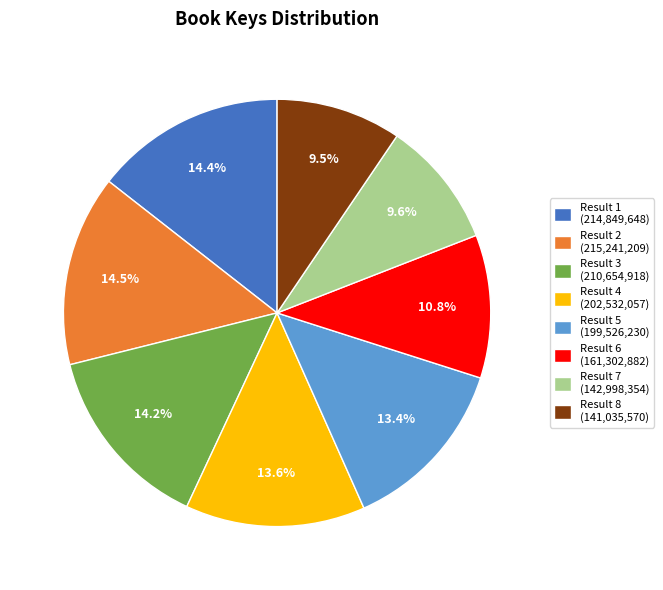

What percentage do Result 2 (215,241,209) and Result 4 (202,532,057) together represent?

28.1%